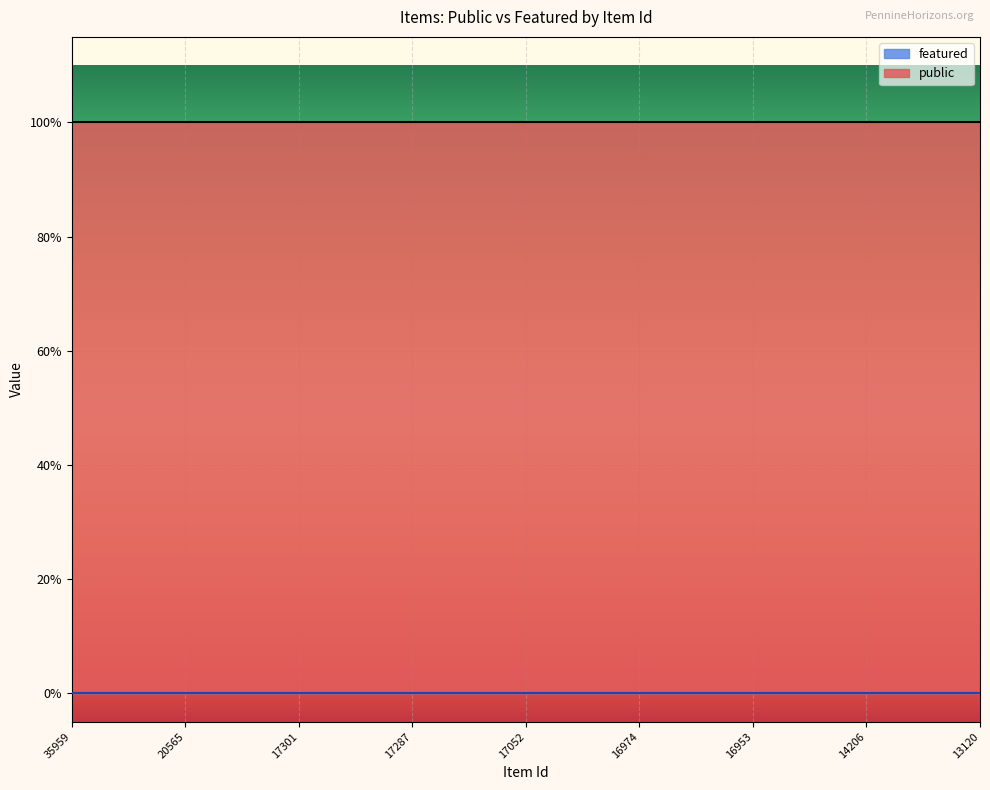

The public series shows 1 at 20793. True or false?

False